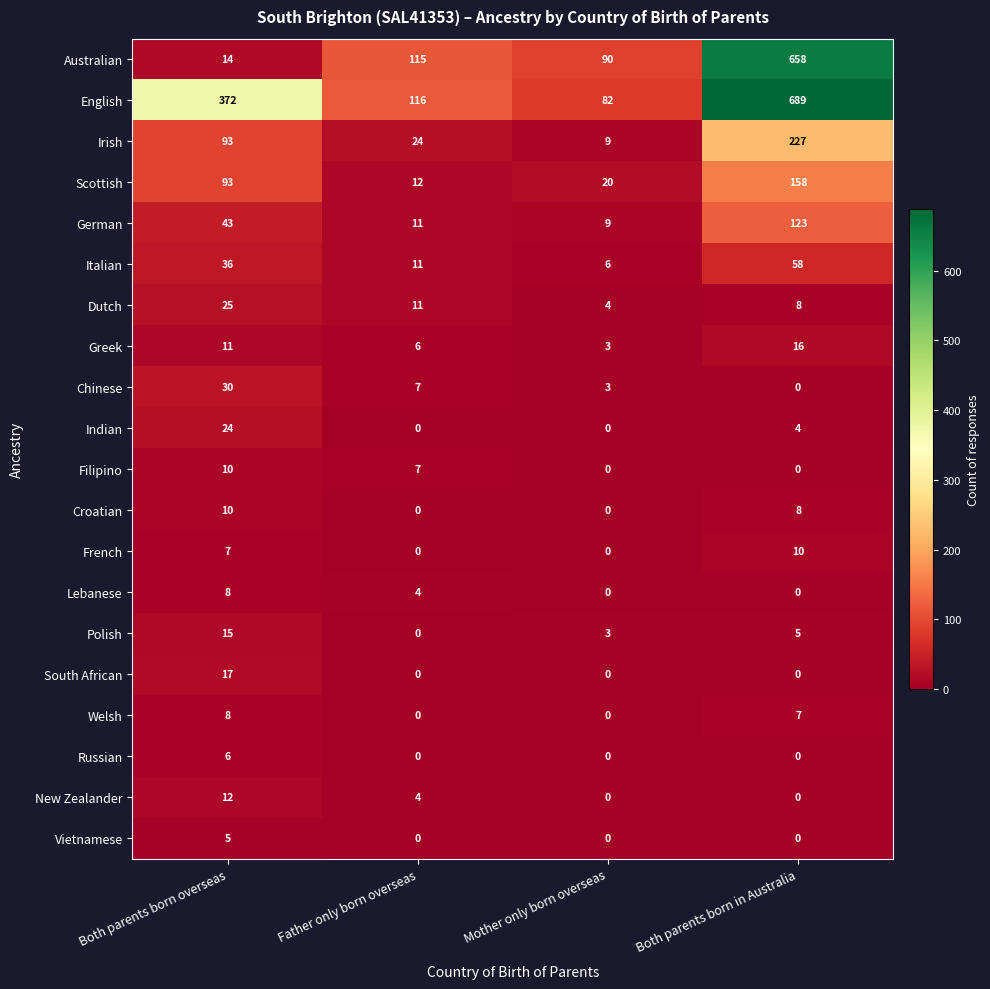

What is the difference between the maximum and minimum values in the South African series?

17